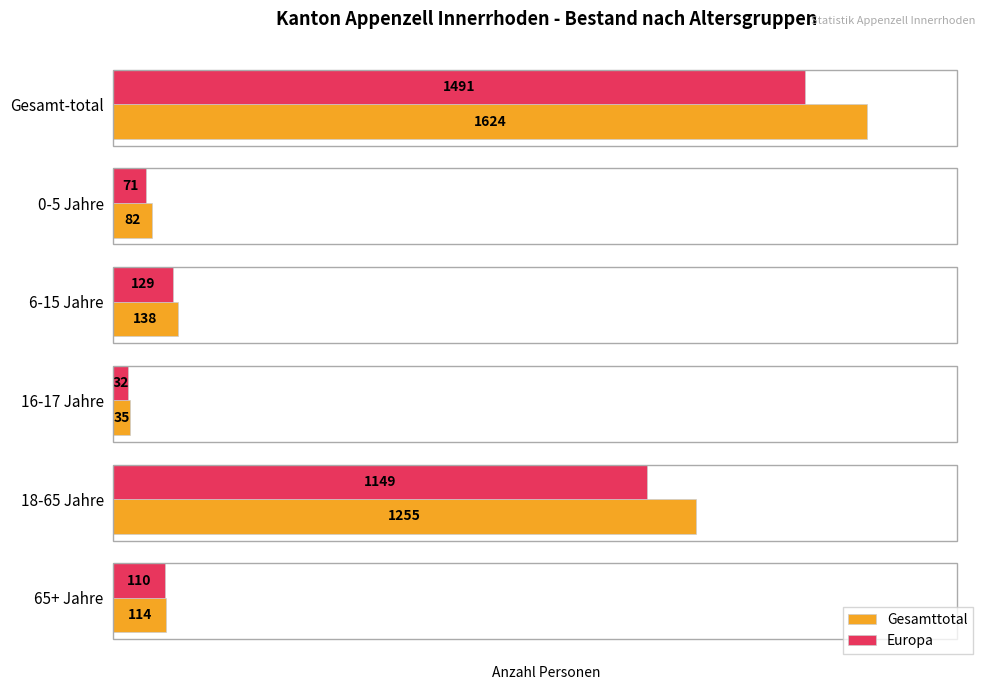

Which series changed the most between 6-15 Jahre and 16-17 Jahre?

Gesamttotal